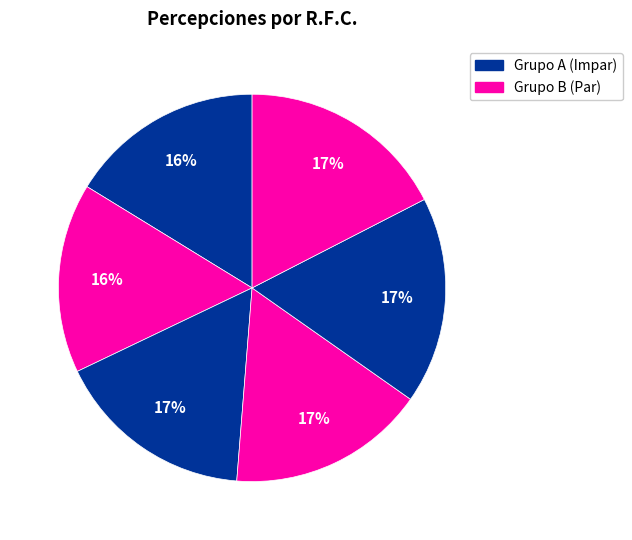

How many slices are in this pie chart?

6